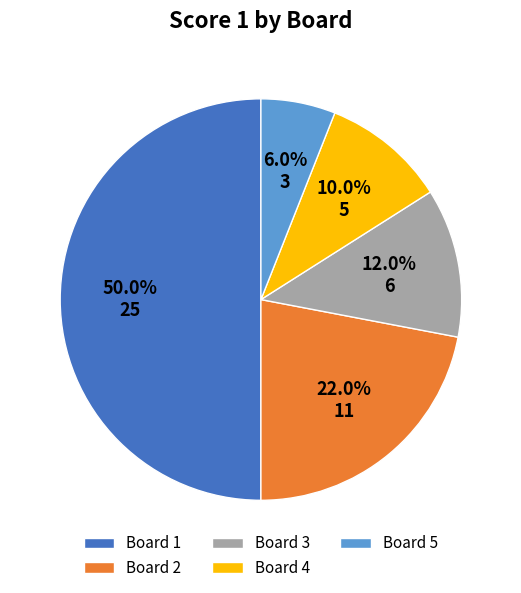

To the nearest percent, what is the average slice percentage?

20%